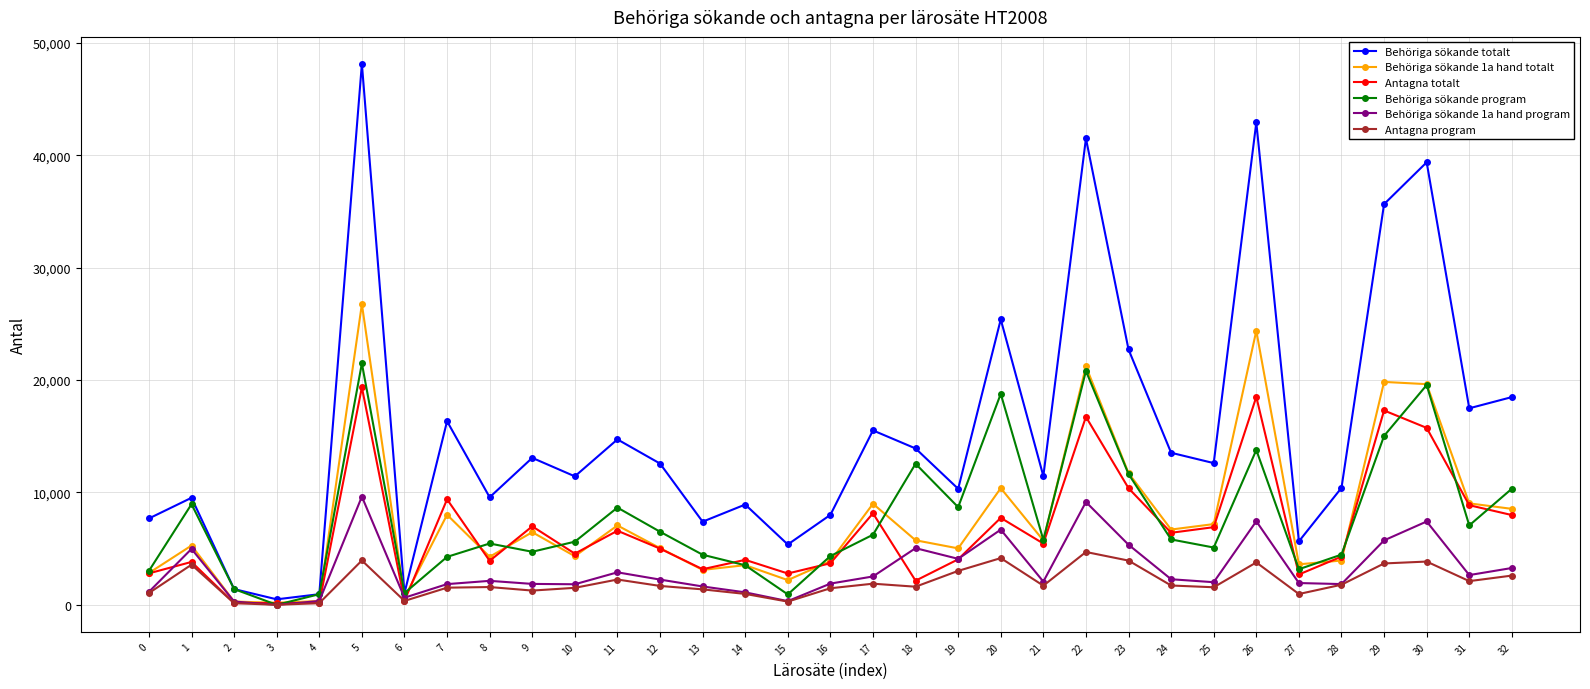

List the series in order of their peak value, highest first.

Behöriga sökande totalt, Behöriga sökande 1a hand totalt, Behöriga sökande program, Antagna totalt, Behöriga sökande 1a hand program, Antagna program